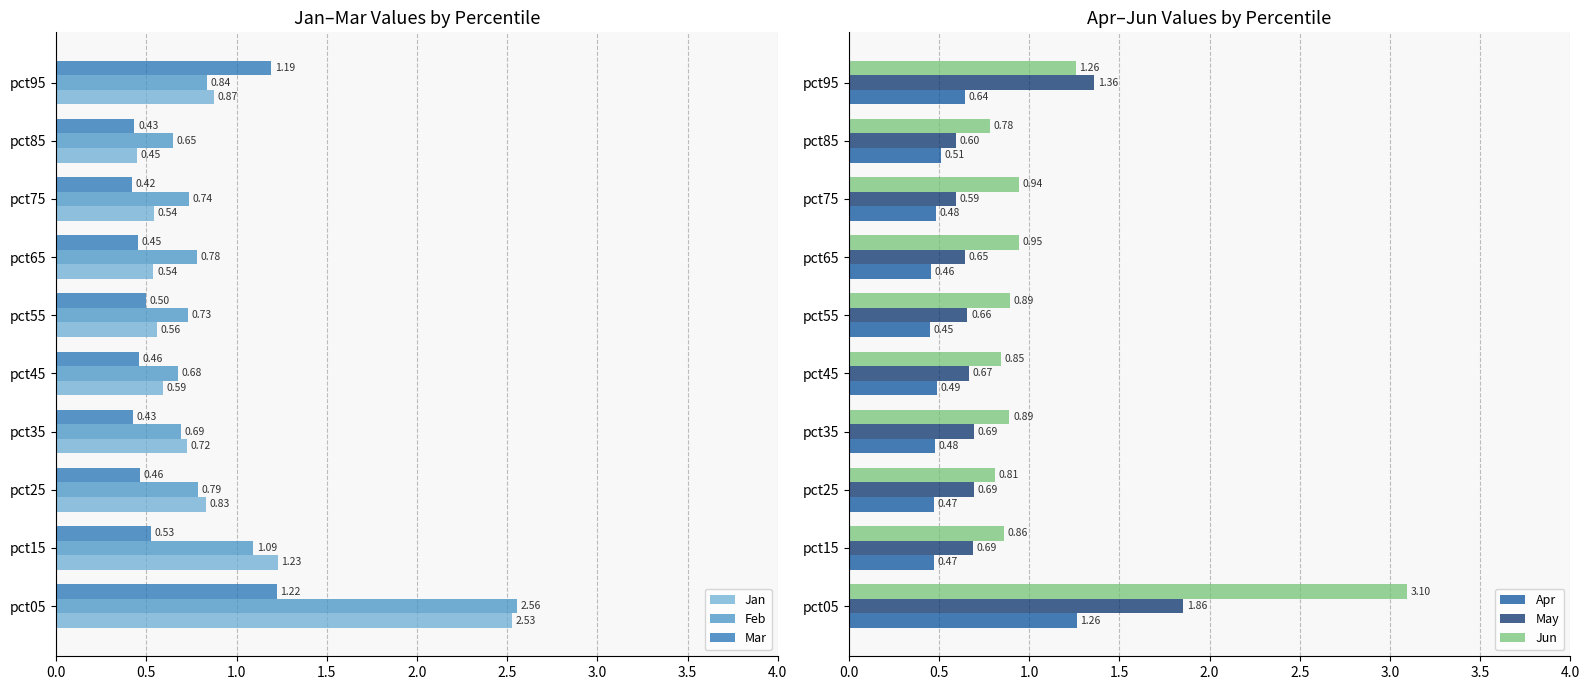

What is the value of the Jan bar at the 9th from the left?

0.4